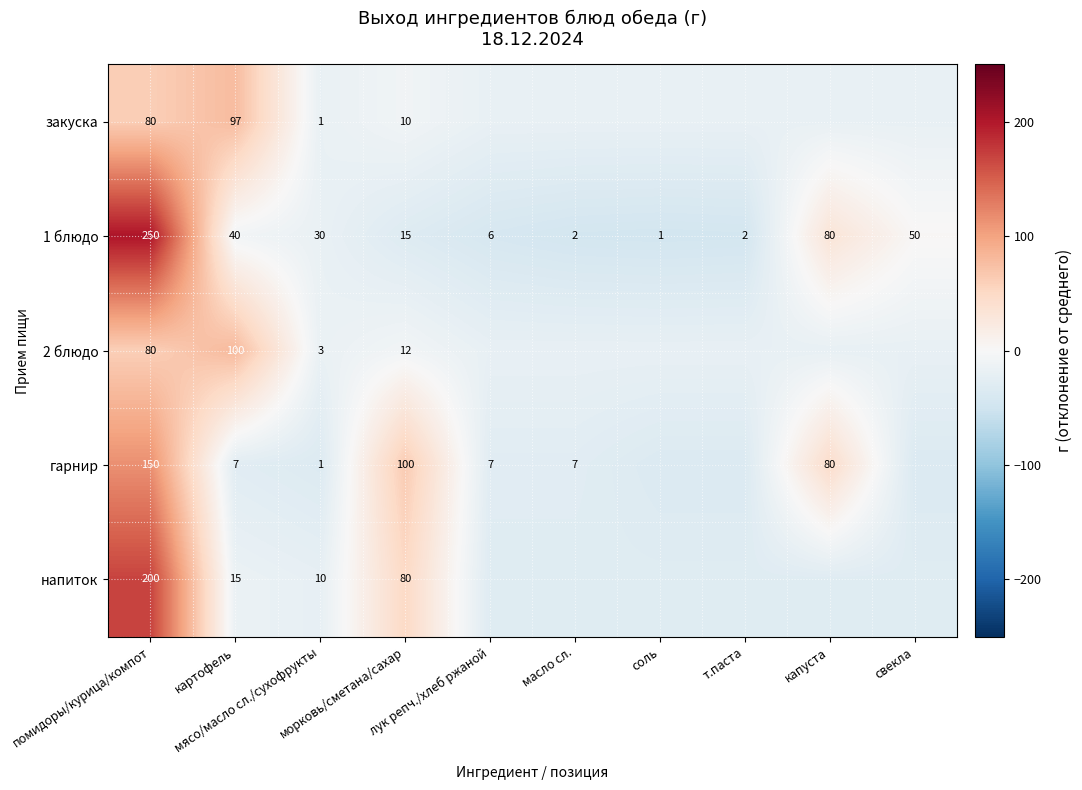

What is the highest value of the 1 блюдо series?

250.0